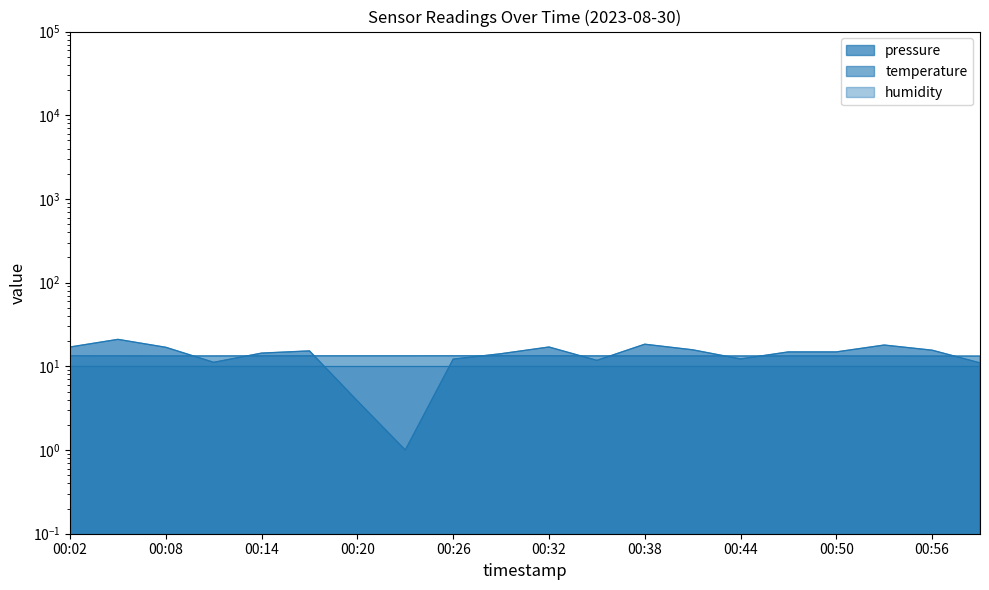

Between 00:29 and 00:41, which series saw the biggest shift?

pressure